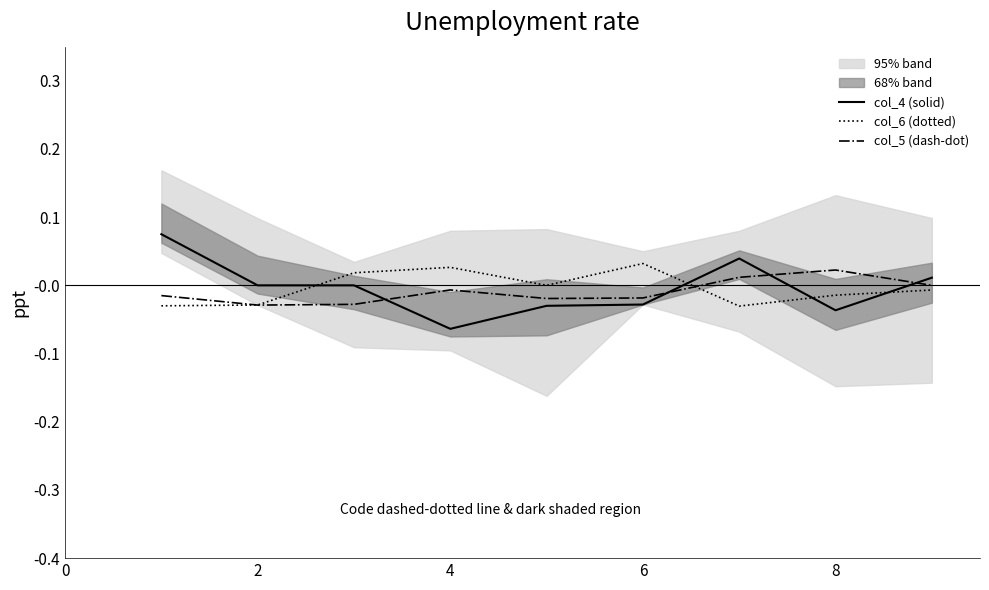

True or false: col_6 (dotted) has a value of 0.1 at 6.

False